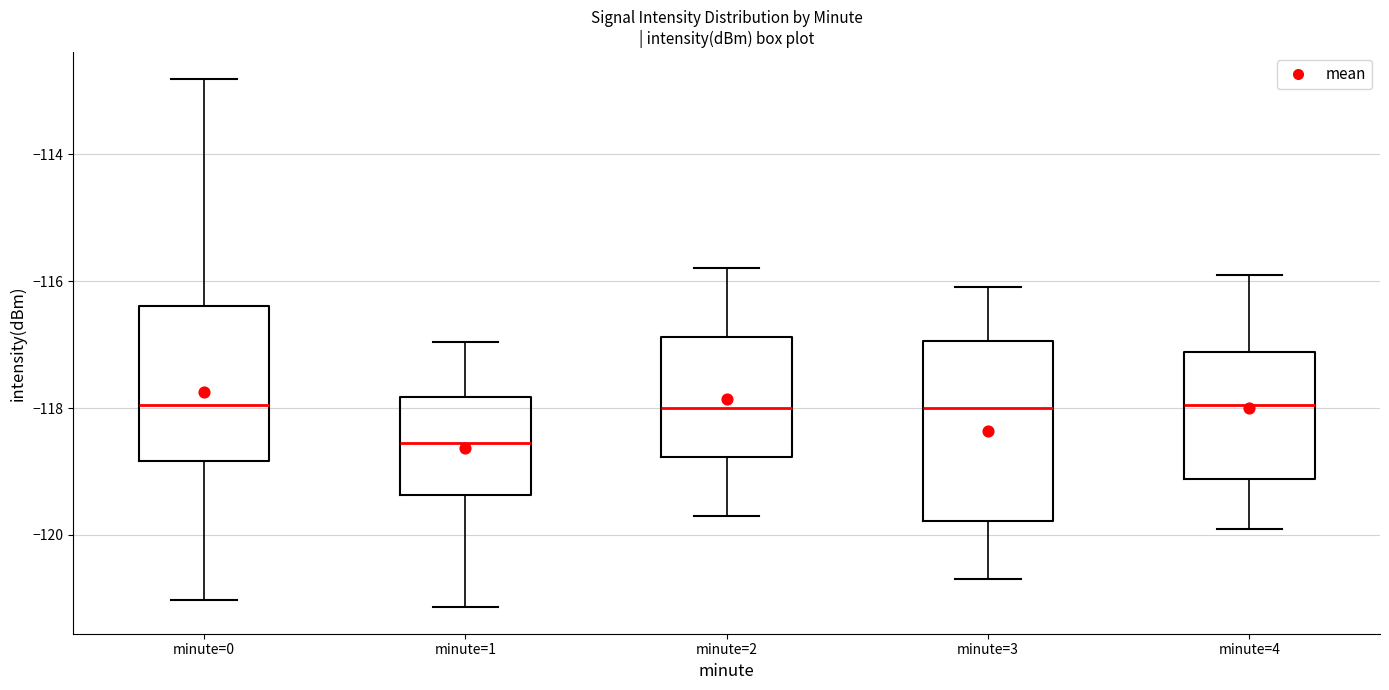

Reading left to right, transcribe this box plot: for each box, give where its median line is, the range the box spans, and where its two whiskers end, as read against the y-axis. The values are not printed on the chart, so give them approximately, as read against the axis.

minute=0: median -118.0, box -118.8 to -116.4, whiskers -121.0 to -112.8
minute=1: median -118.6, box -119.4 to -117.8, whiskers -121.2 to -117.0
minute=2: median -118.0, box -118.8 to -116.8, whiskers -119.6 to -115.8
minute=3: median -118.0, box -119.8 to -117.0, whiskers -120.6 to -116.0
minute=4: median -118.0, box -119.2 to -117.2, whiskers -119.8 to -115.8